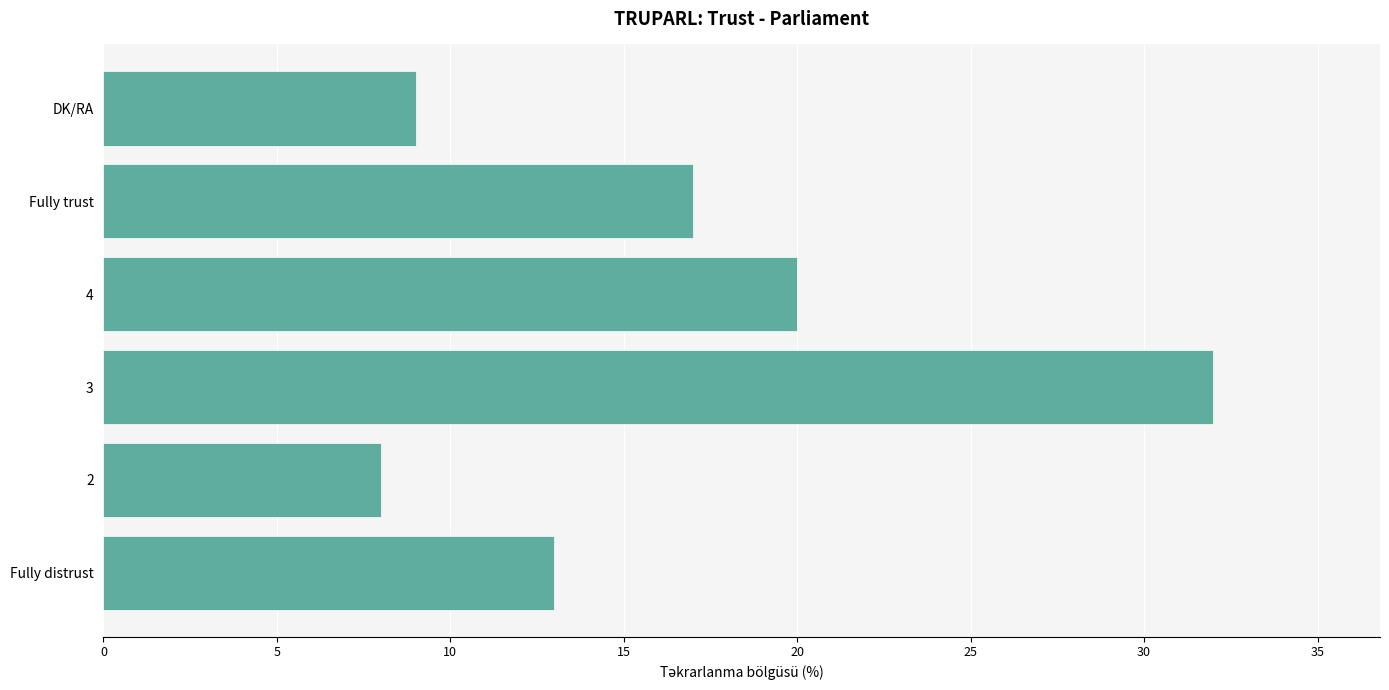

Rank the categories by value from lowest to highest.

2, DK/RA, Fully distrust, Fully trust, 4, 3